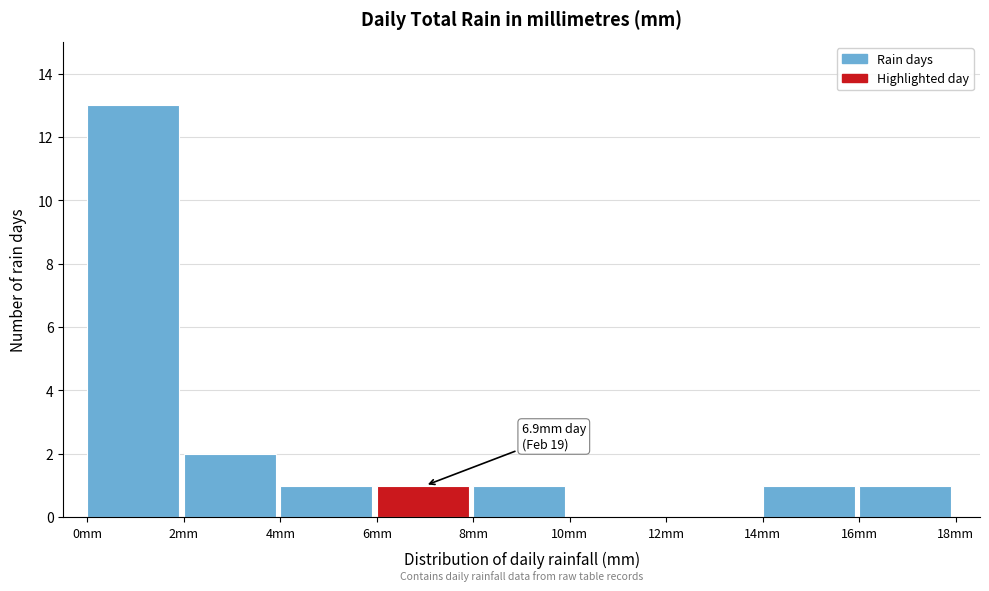

Over which range of the x-axis is the bar tallest?

0 to 2